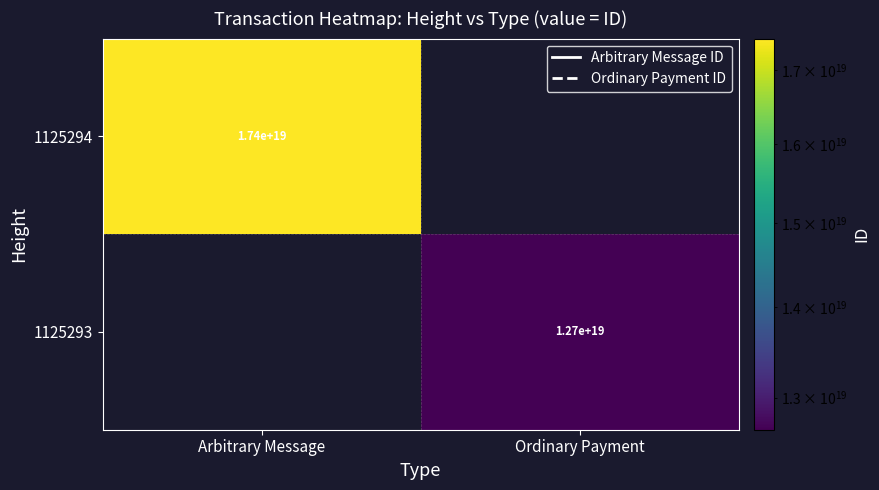

Is the value of 1125294 at Arbitrary Message greater than the value of 1125293 at Ordinary Payment?

Yes